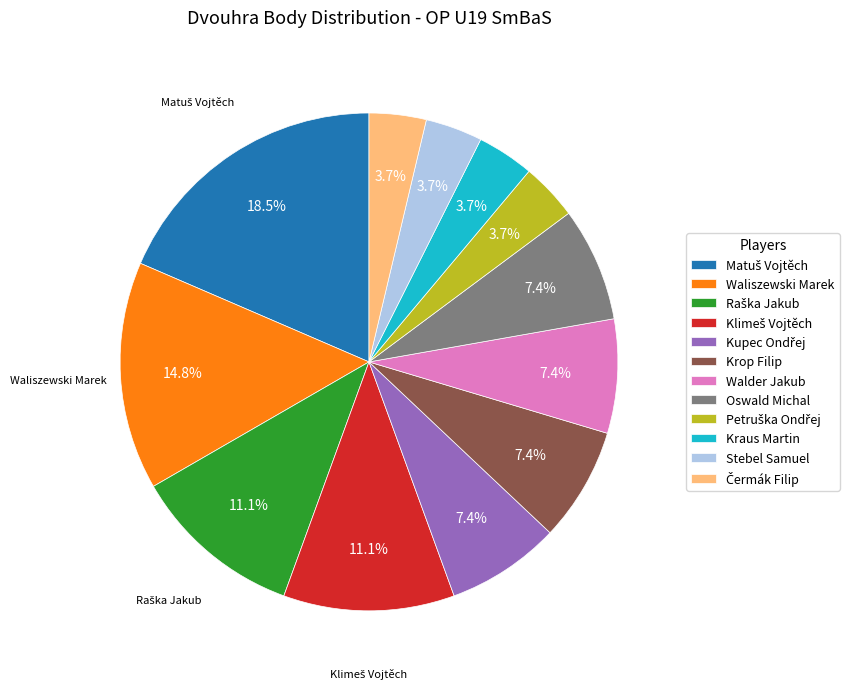

Which has a higher value, Waliszewski Marek or Oswald Michal?

Waliszewski Marek